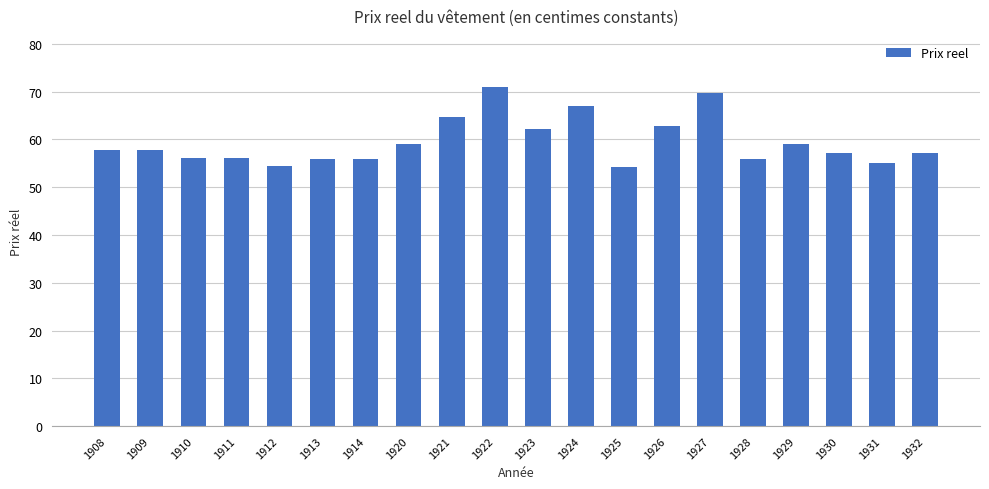

Between 1908 and 1921, which is larger?

1921